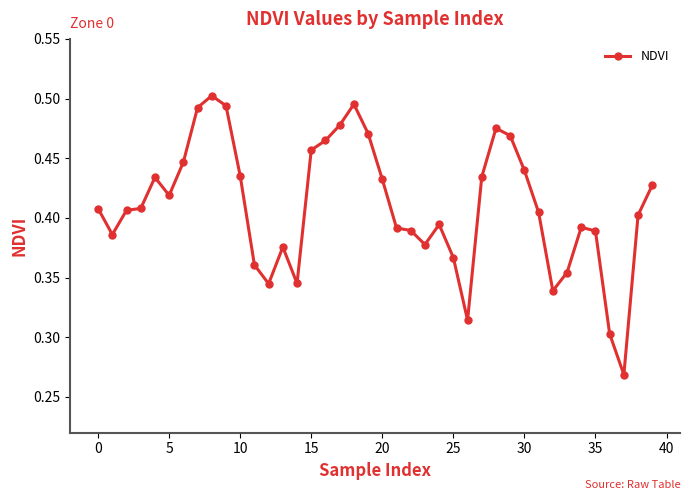

Count the values in the range 0 to 1.

40